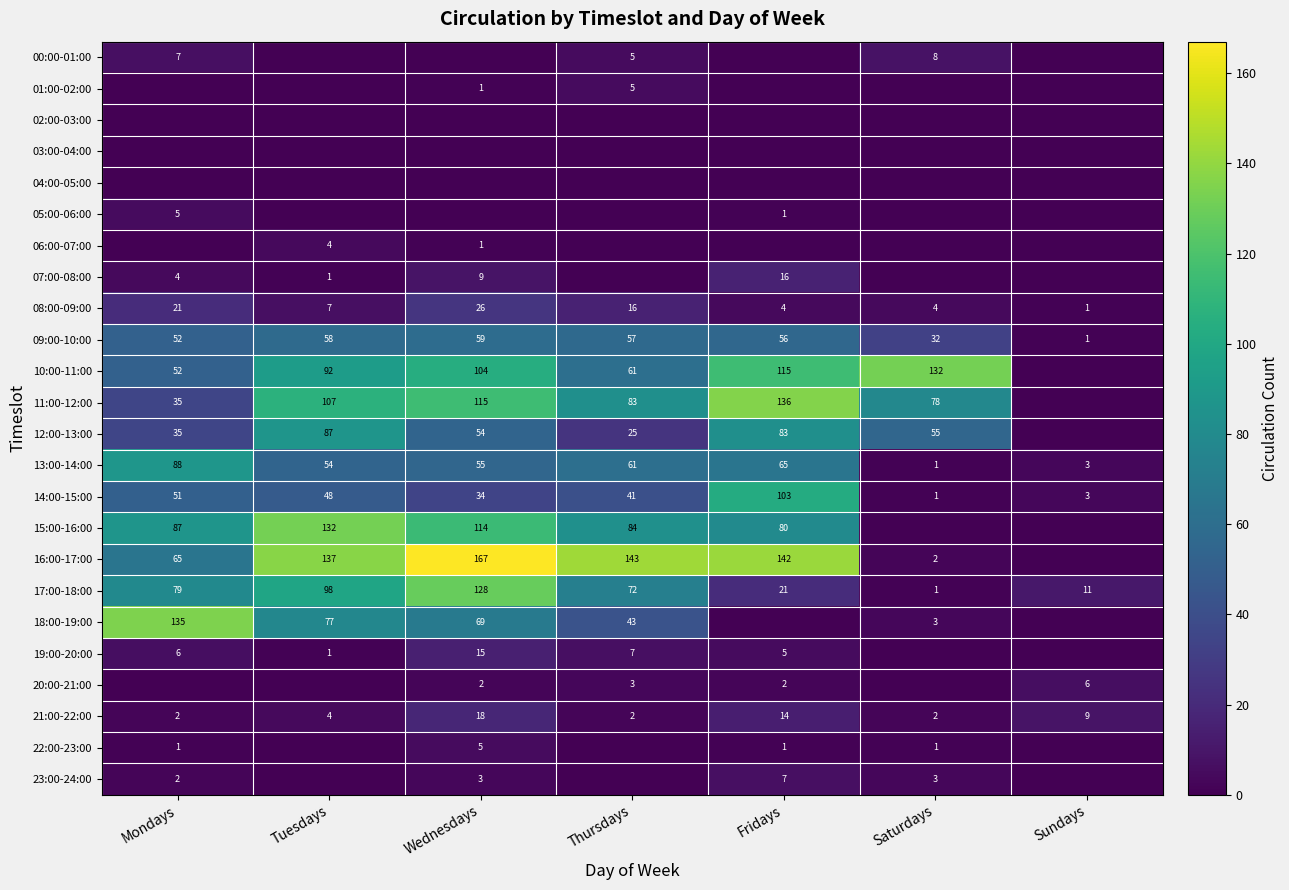

What is the sum of all 17:00-18:00 values?

410